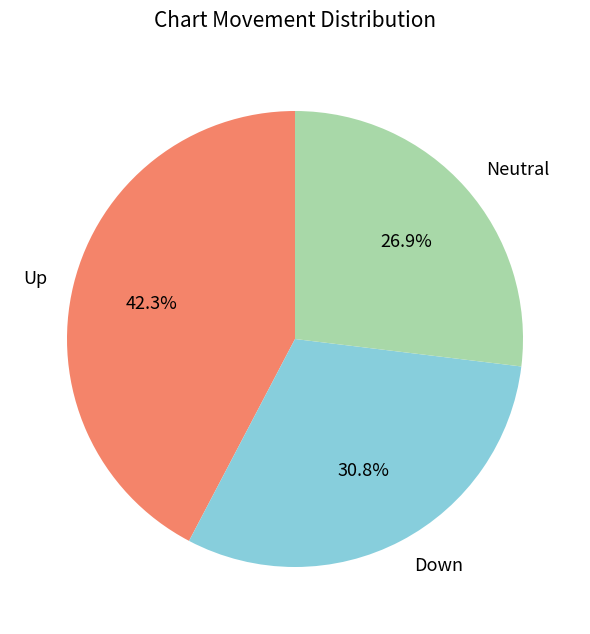

Does any single category account for the majority?

No